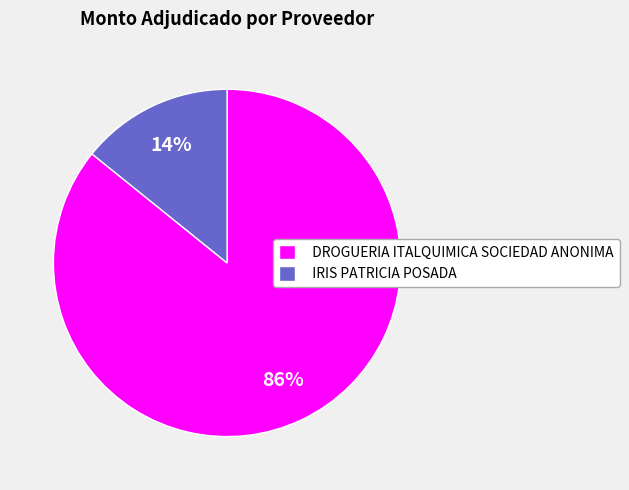

Is the sum of IRIS PATRICIA POSADA and DROGUERIA ITALQUIMICA SOCIEDAD ANONIMA greater than half?

Yes